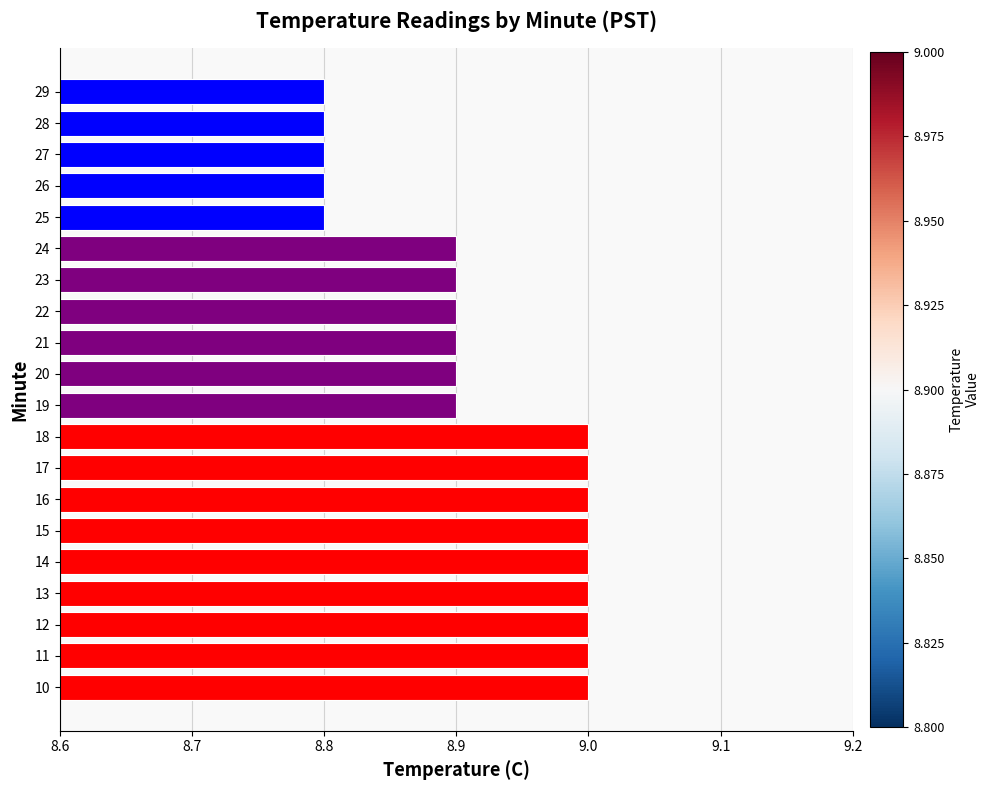

What is the minimum value shown in the chart?

8.8